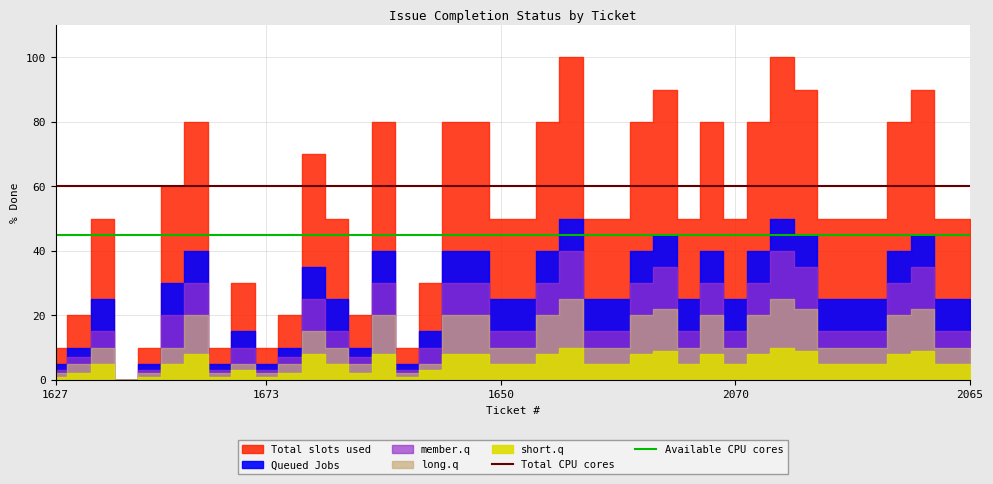

The value of Available CPU cores at 1627 is 72. True or false?

False